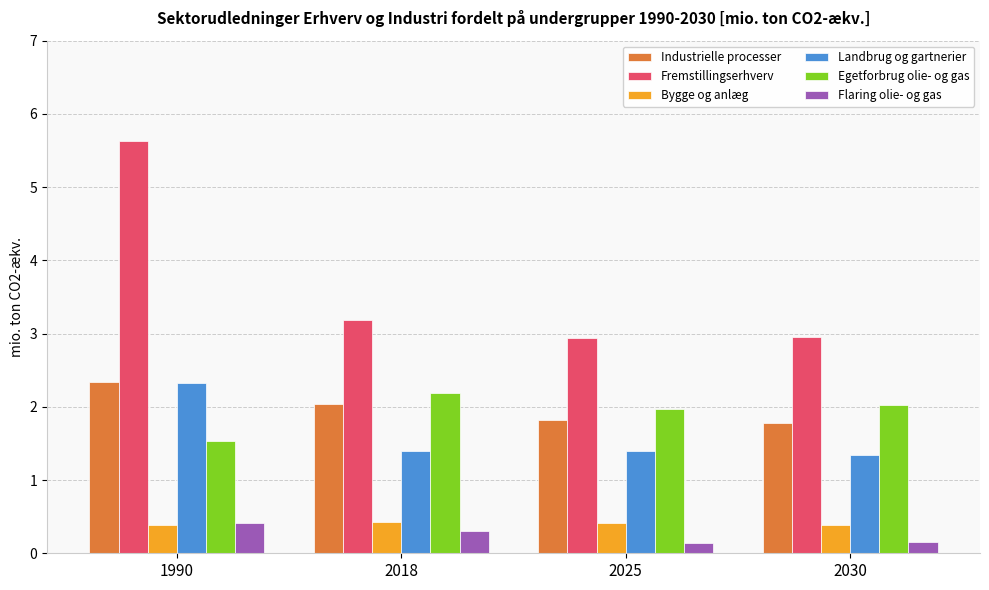

What are all the series names shown in the legend?

Industrielle processer, Fremstillingserhverv, Bygge og anlæg, Landbrug og gartnerier, Egetforbrug olie- og gas, Flaring olie- og gas